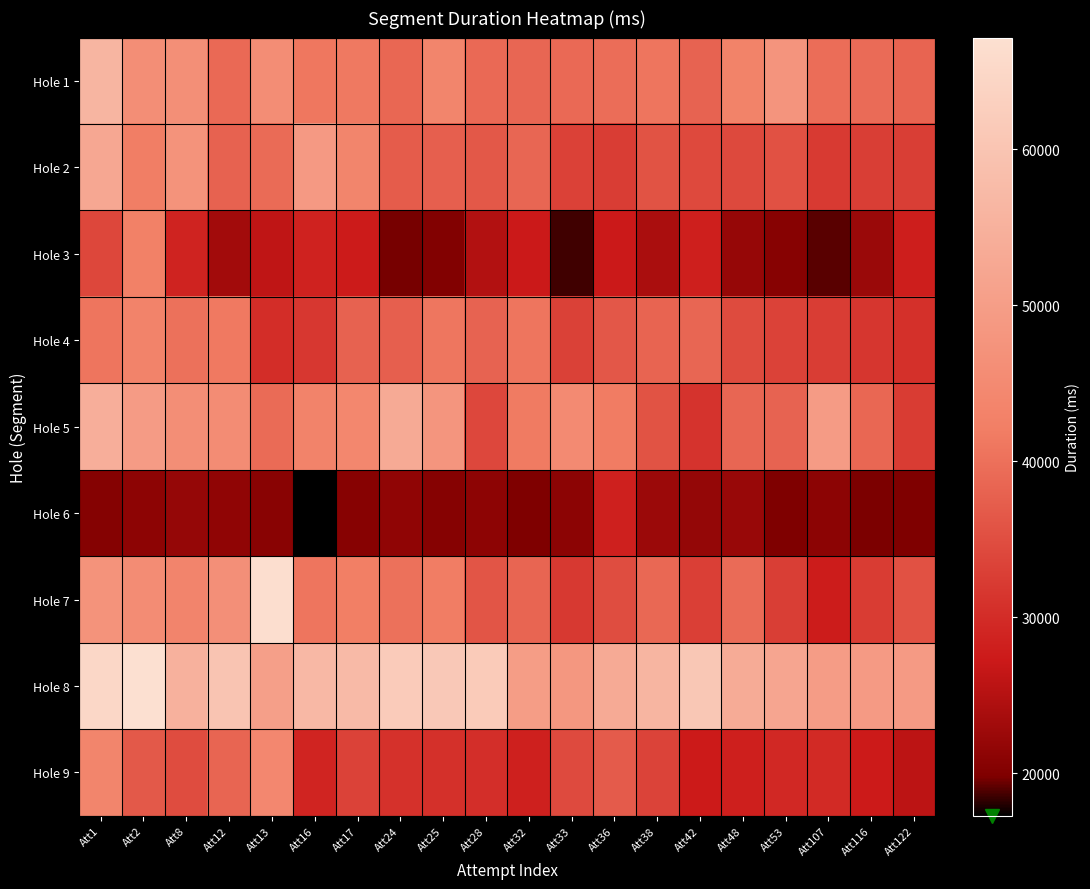

How many series are shown in this chart?

9